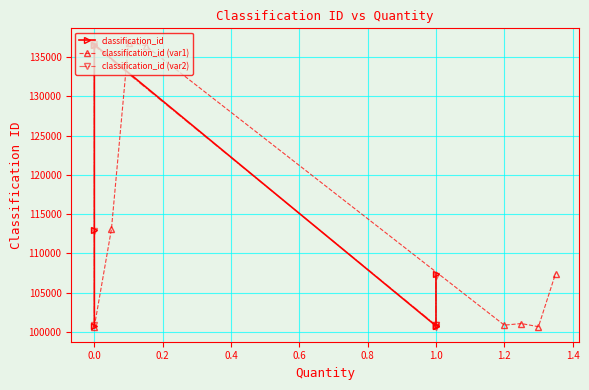

True or false: classification_id (var1) has a value of 100671.2 at 0.0.

True